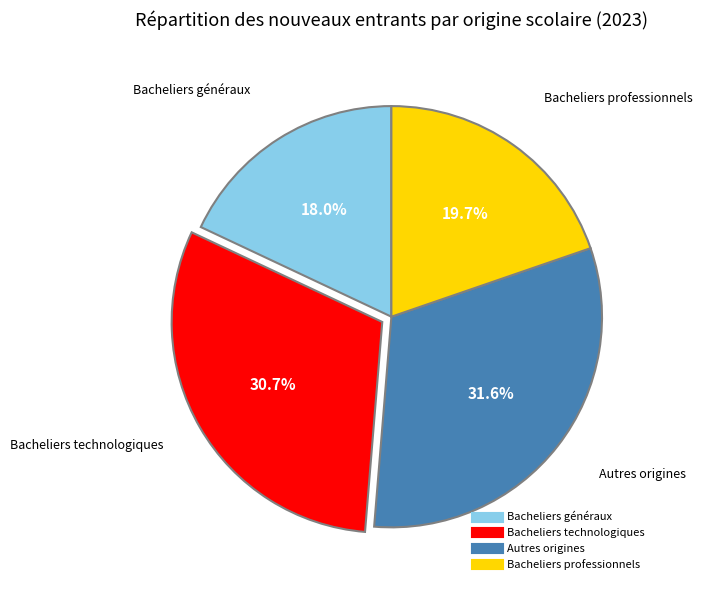

What is the ratio of the value at Bacheliers professionnels to the value at Bacheliers généraux?

1.1